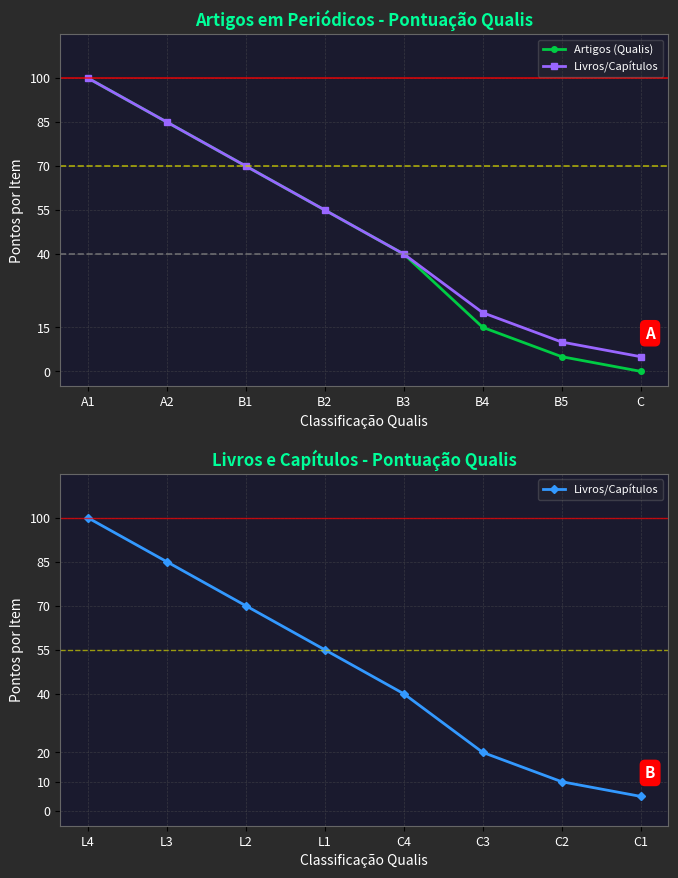

What is the total value across all series at B2?

110